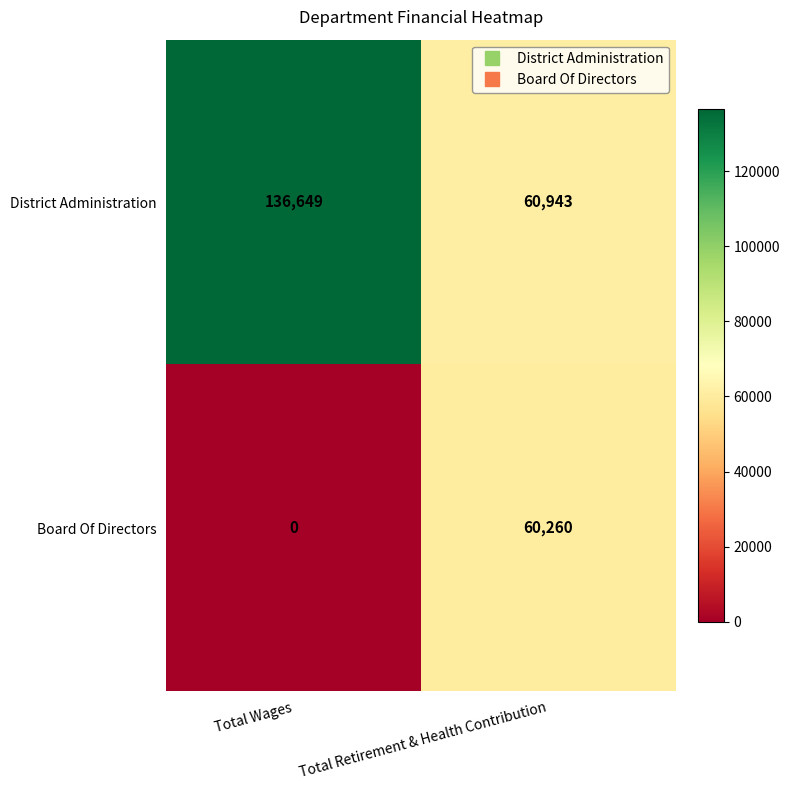

What value does the District Administration series have at Total Retirement & Health Contribution?

60943